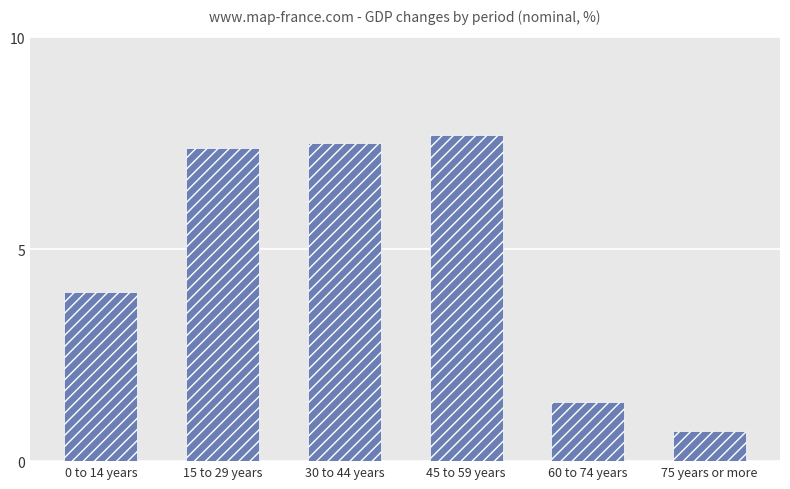

Rank the categories by value from lowest to highest.

75 years or more, 60 to 74 years, 0 to 14 years, 15 to 29 years, 30 to 44 years, 45 to 59 years